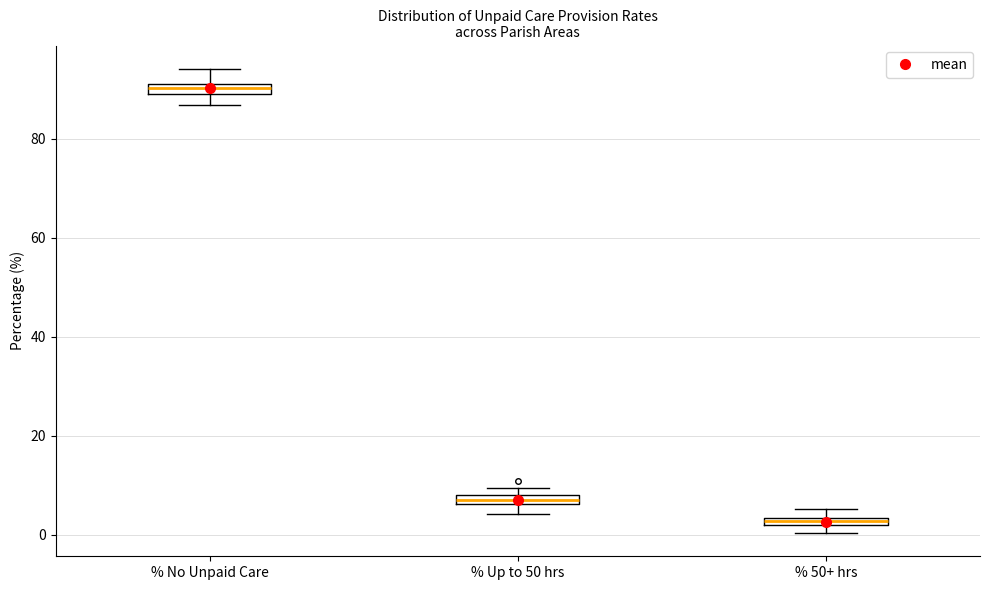

Which box has the highest median line?

% No Unpaid Care